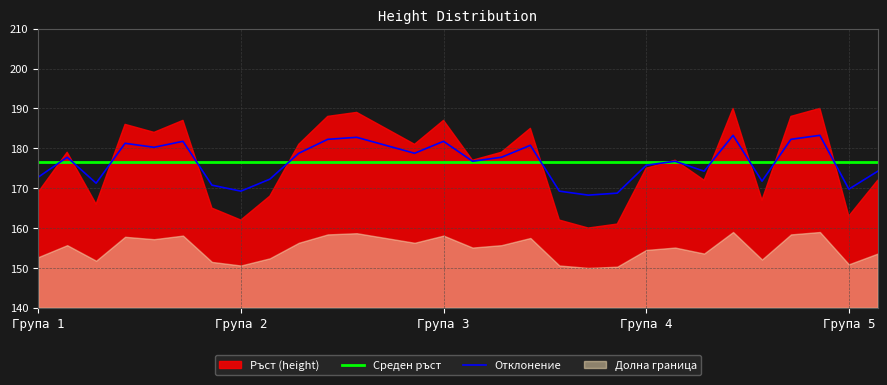

True or false: Среден ръст has a value of 176.5 at Група 5.

True